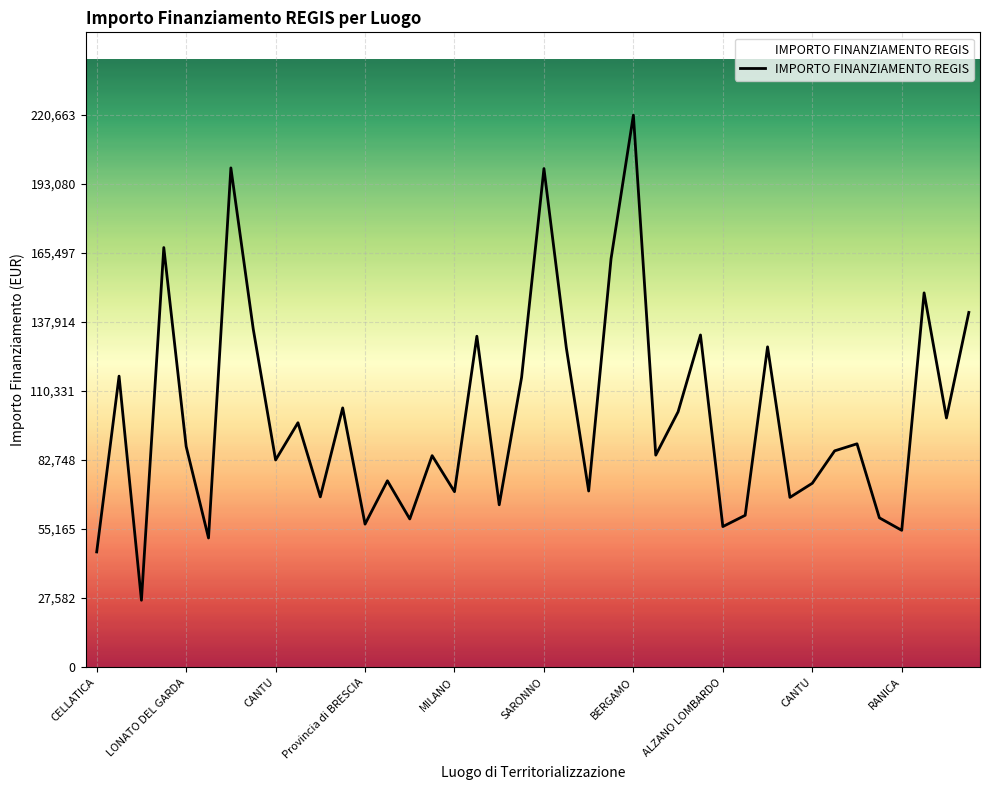

How many values exceed 88213?

20